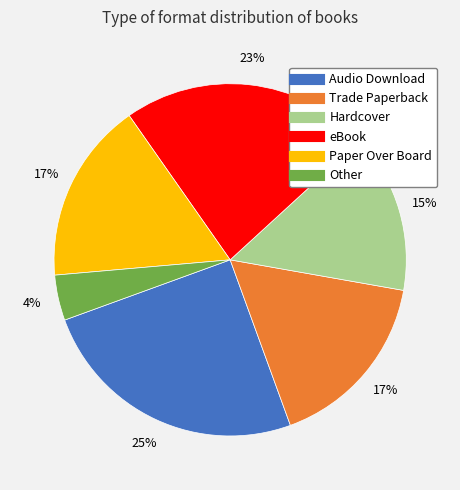

Combined, do Trade Paperback and eBook account for over 50%?

No